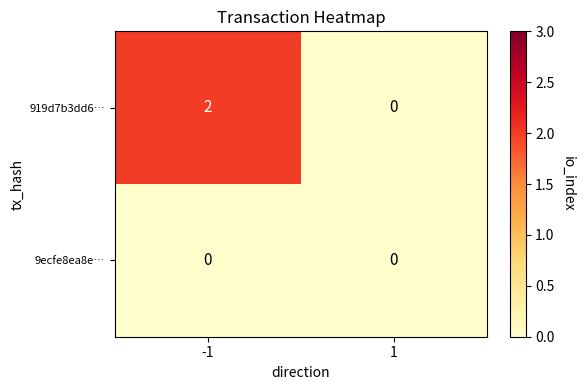

Between -1 and 1, which series saw the biggest shift?

919d7b3dd6…